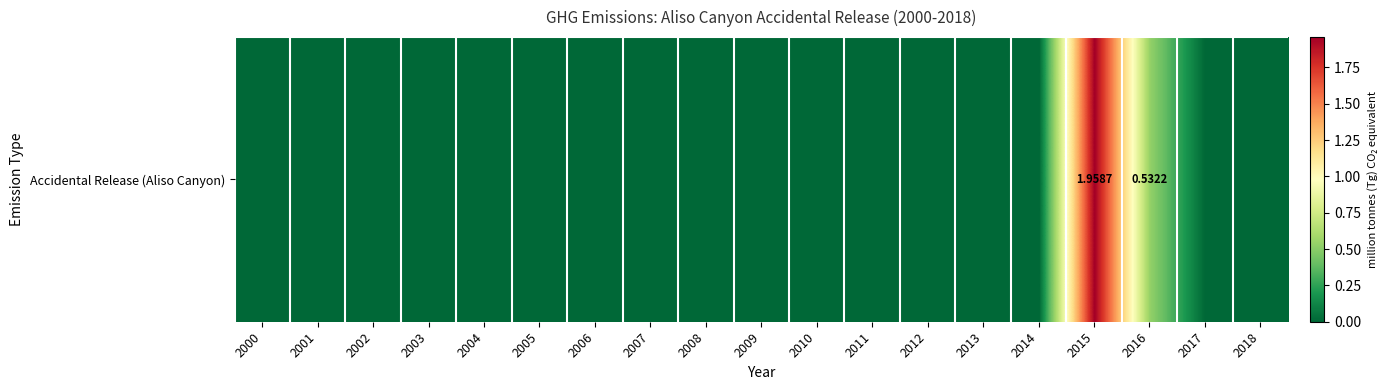

At which label is the value closest to 0?

2000